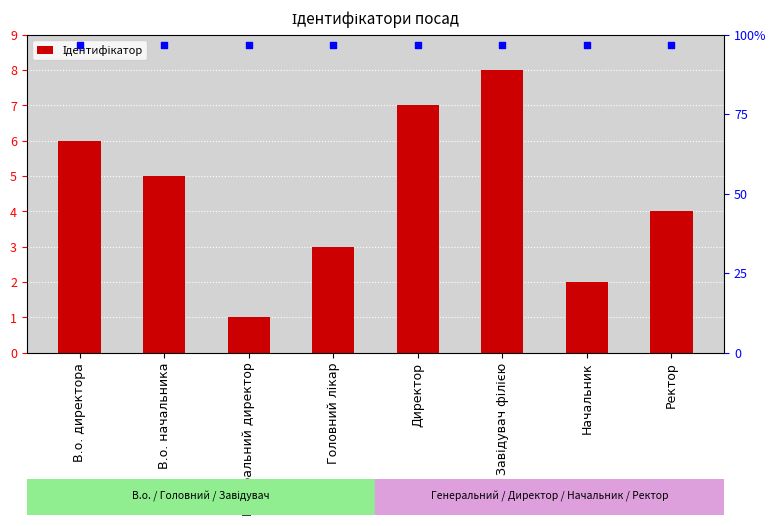

What is the change in value from В.о. директора to Завідувач філією?

+2